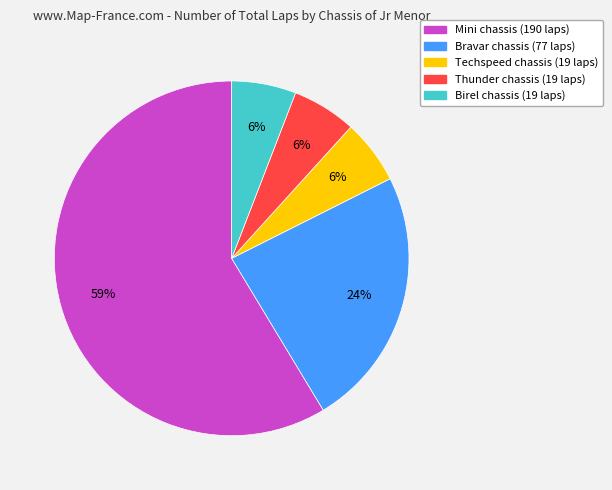

Does any single category account for the majority?

Yes